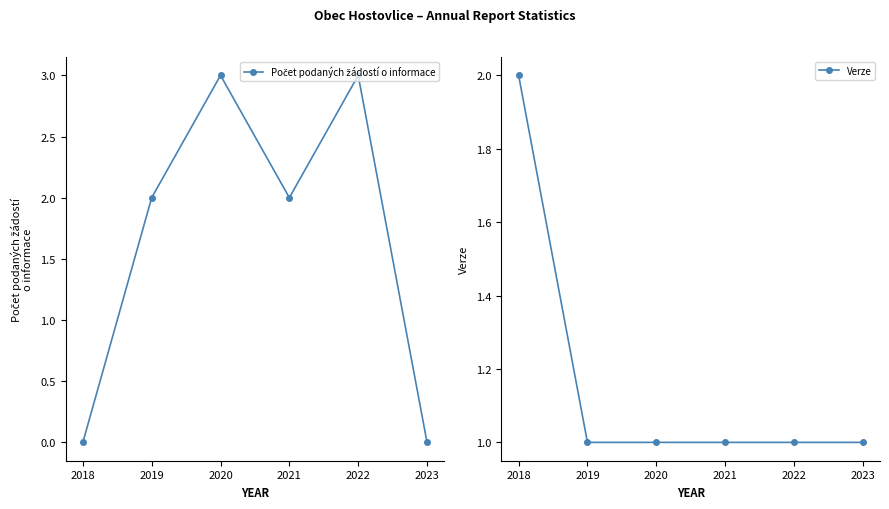

How many times do Verze and Počet podaných žádostí o informace cross each other?

2